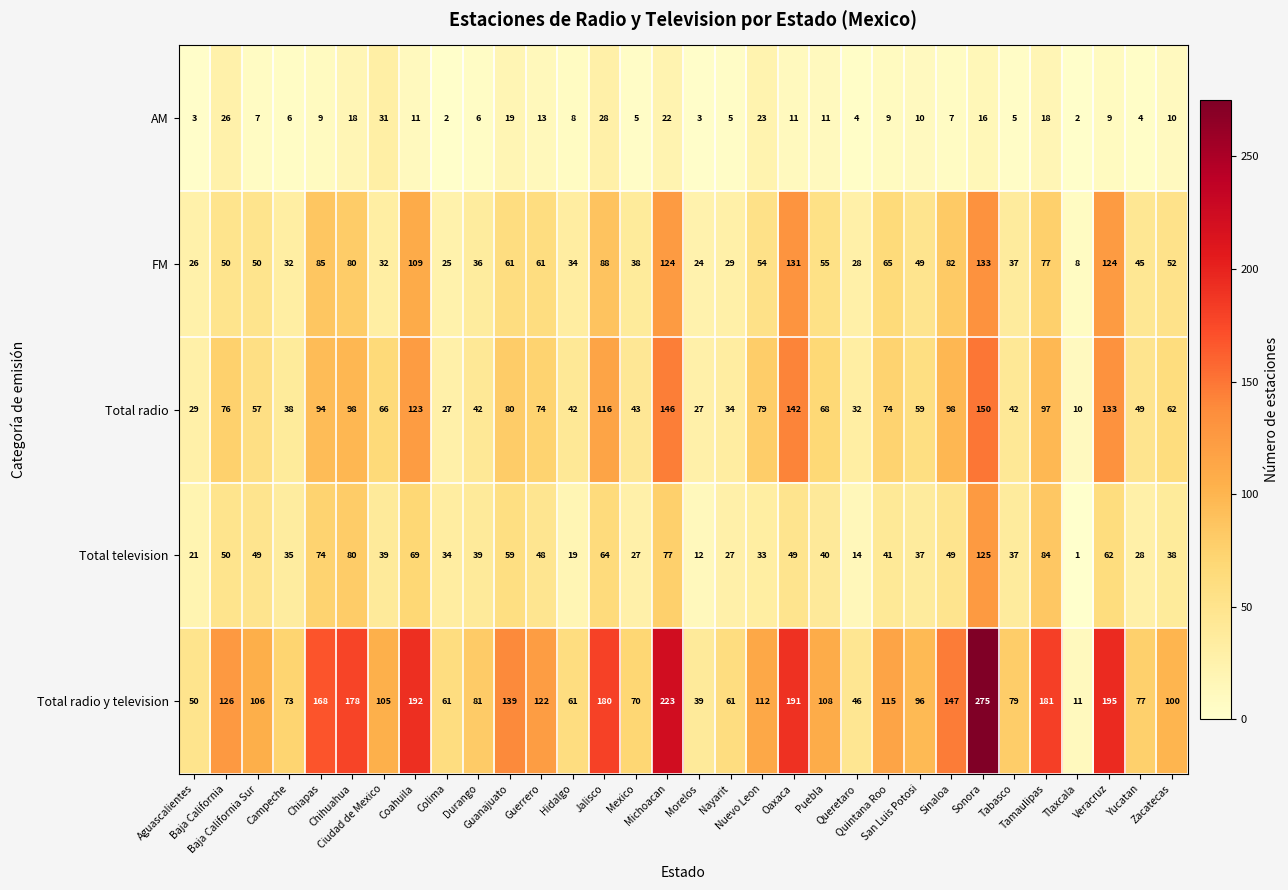

What is the difference between the second highest and minimum values in the FM series?

123